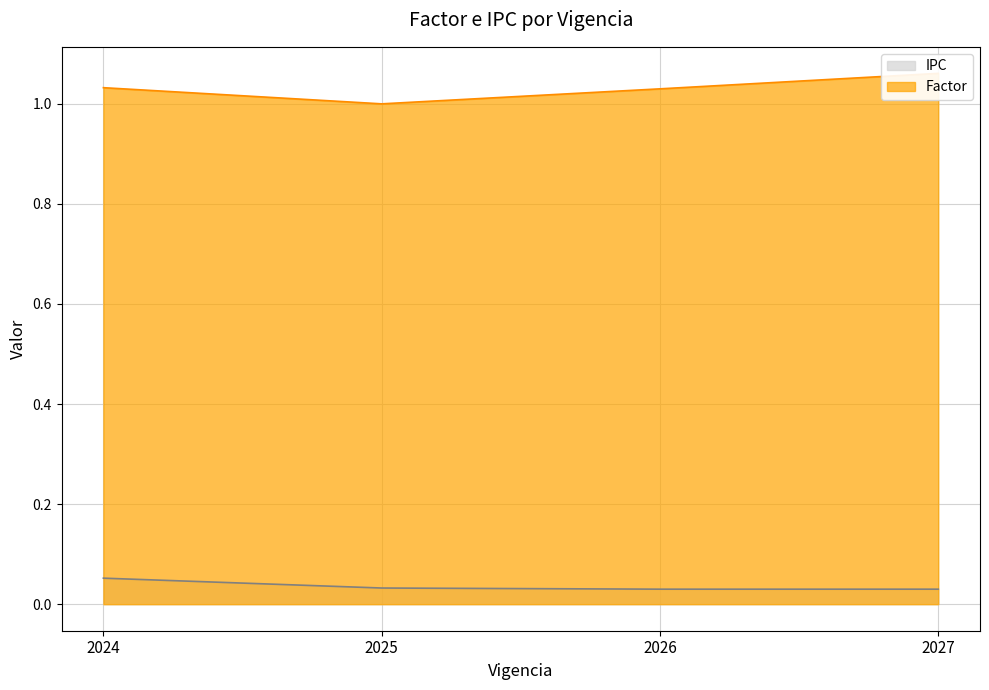

True or false: IPC has more than 1 interior local peaks.

False